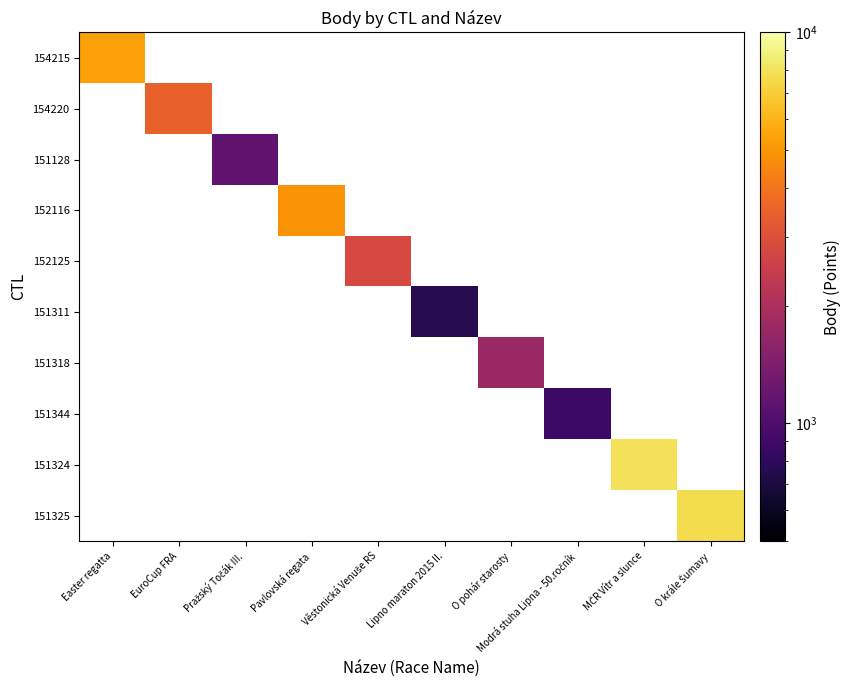

At how many categories does at least one series exceed 5137?

3